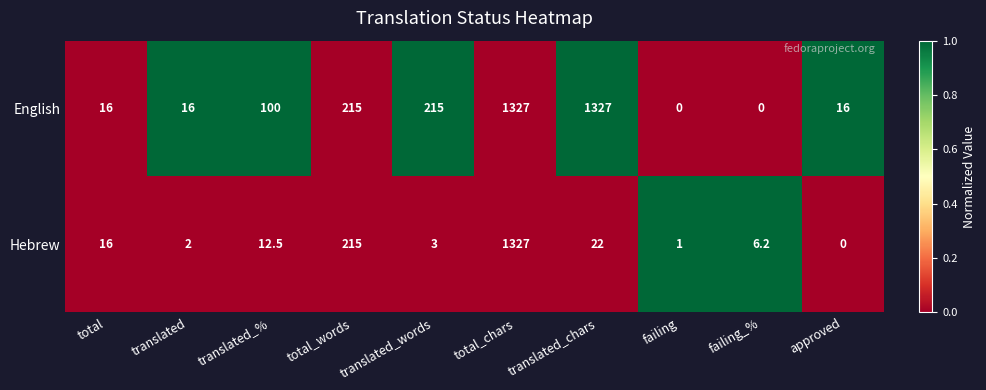

What is the spread (max minus min) of values at failing?

1.0